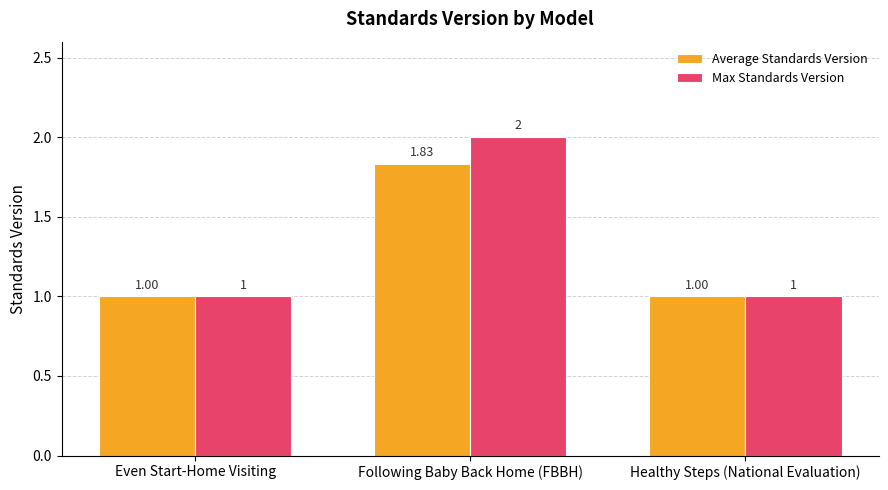

What is the value of the Max Standards Version bar at the 2nd from the left?

2.0